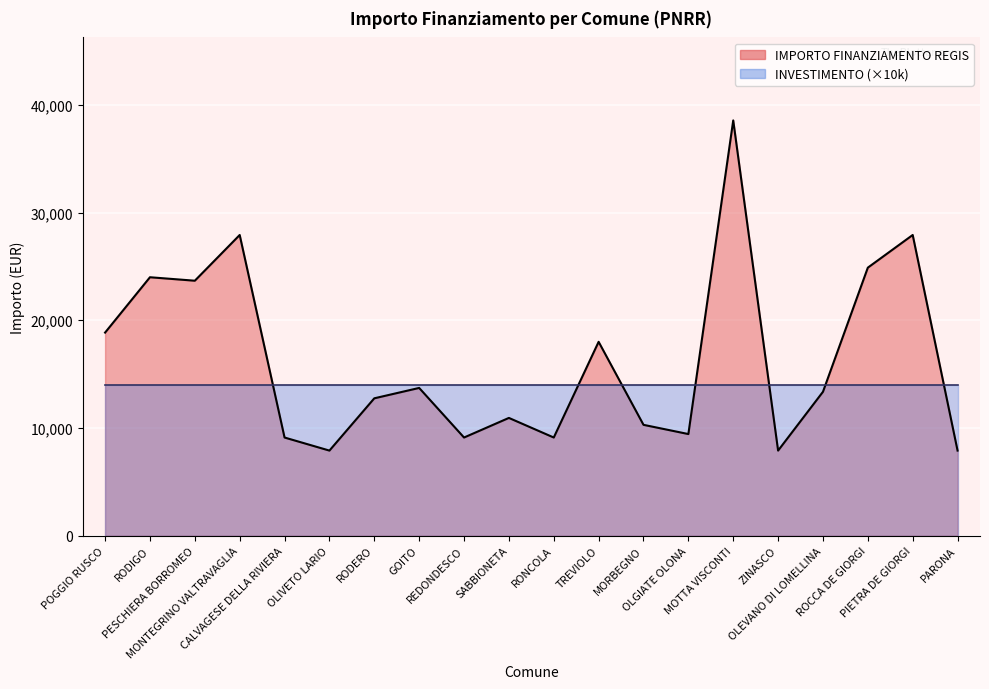

The value at RONCOLA is 14883. True or false?

False